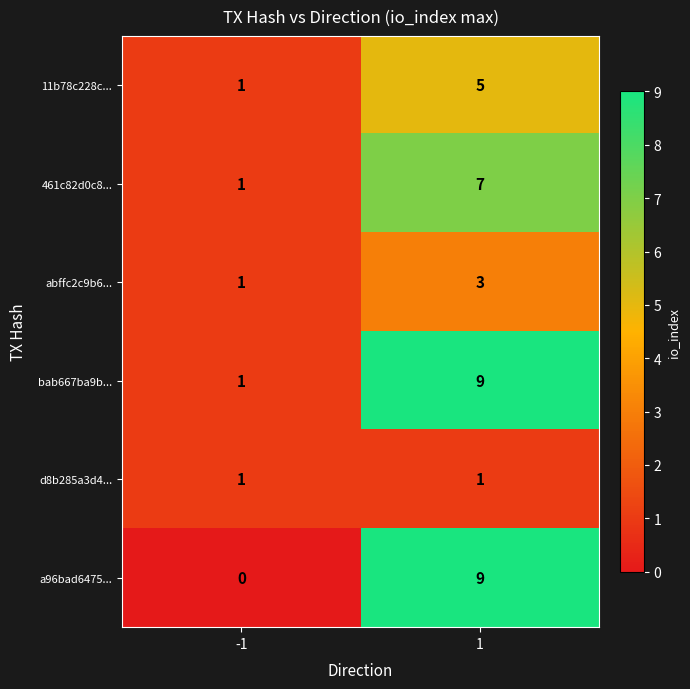

Read the 461c82d0c8... value at 1.

7